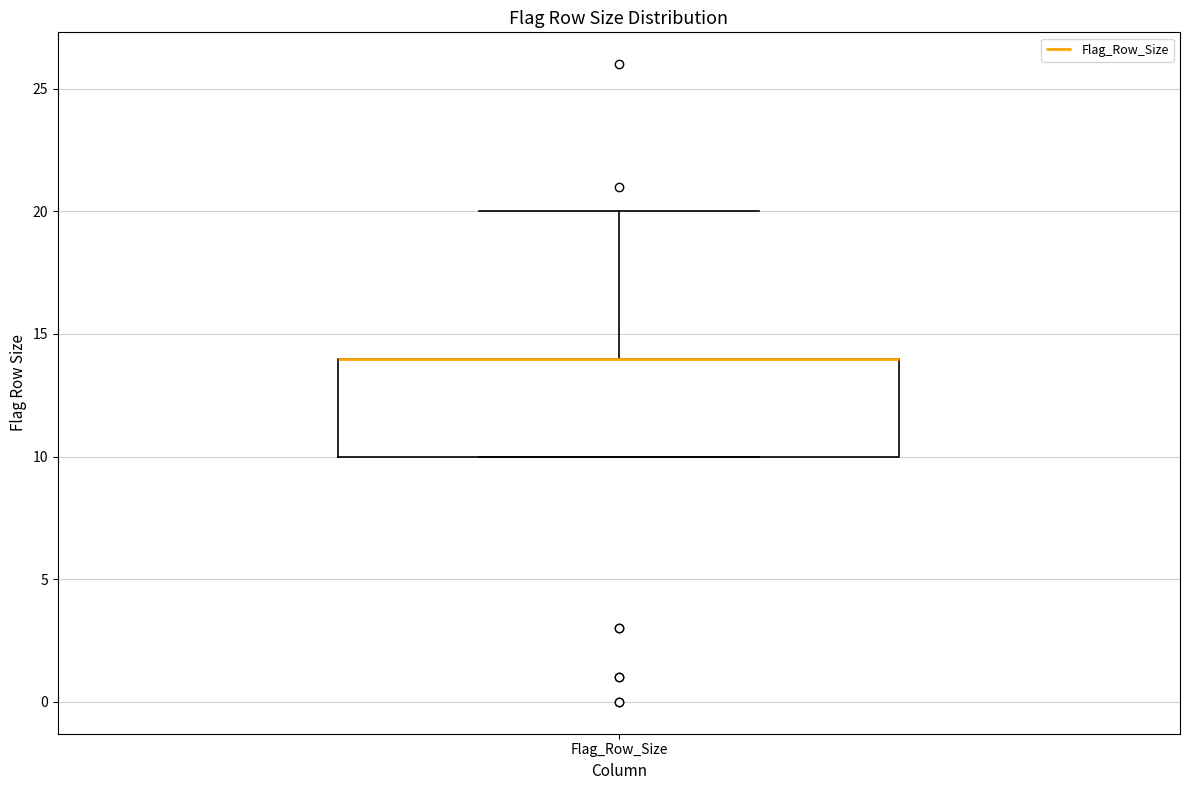

Read this box plot against the y-axis: the position of the median line, the range covered by the box, and the ends of both whiskers. The values are not printed on the chart, so give them approximately, as read against the axis.

median 14 (drawn on the box's upper edge), box 10 to 14, whiskers 10 to 20